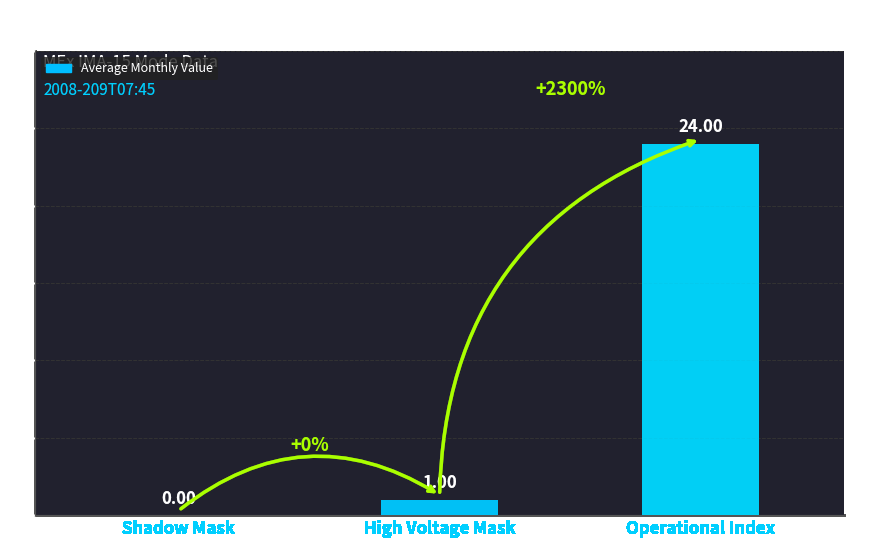

What is the sum of all values?

25